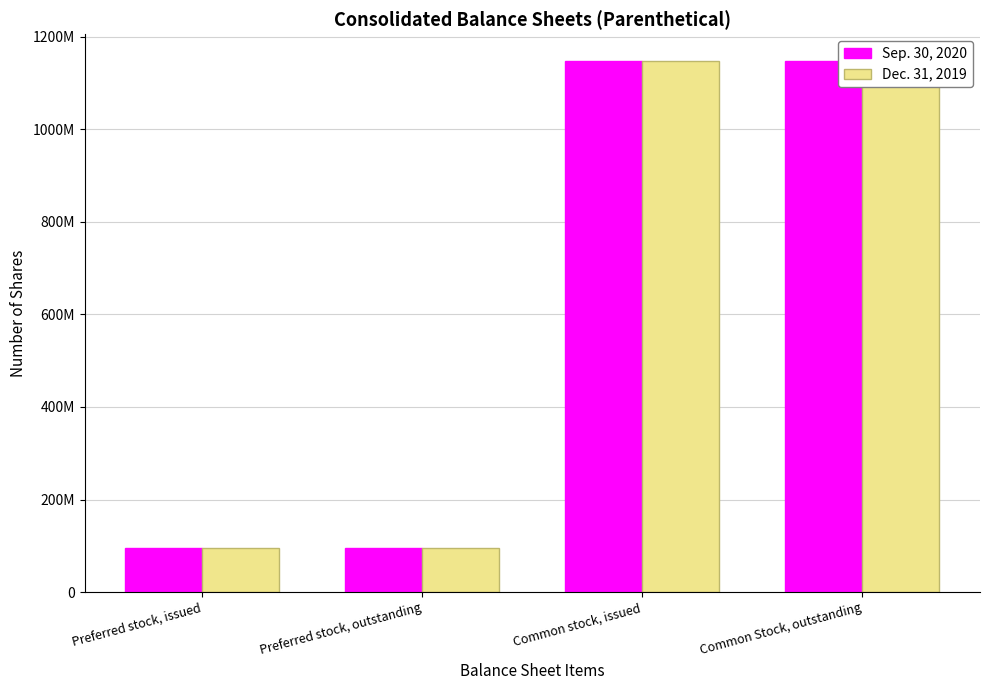

Which category has the highest value across all series?

Common stock, issued